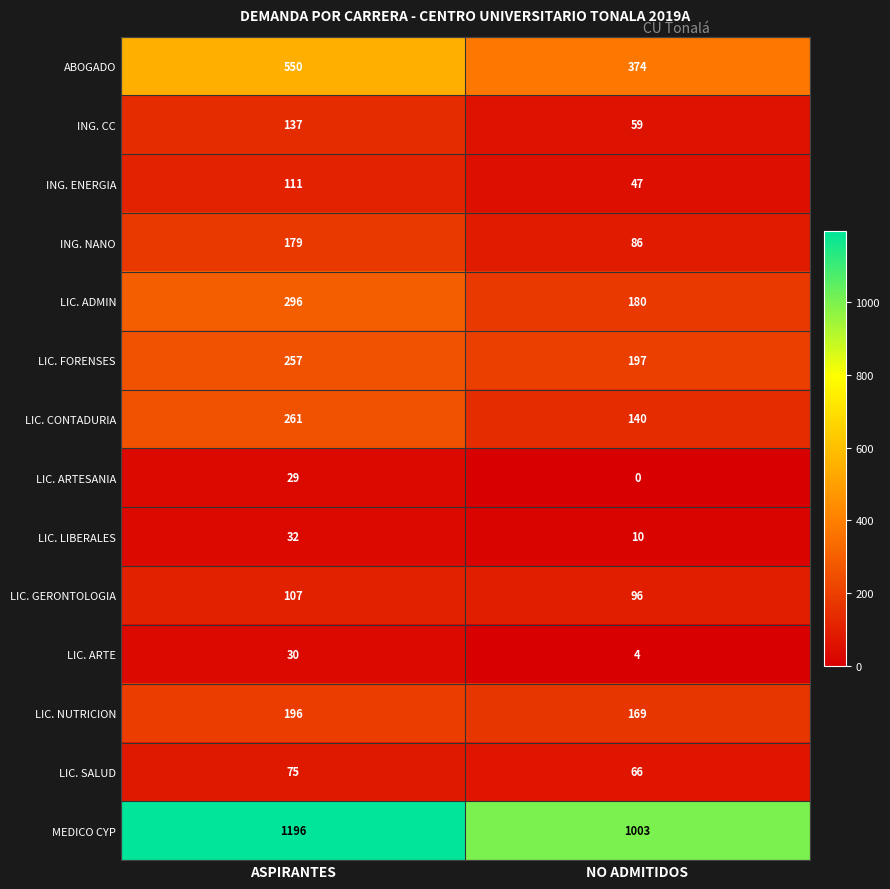

What is the total value across all series at ASPIRANTES?

3456